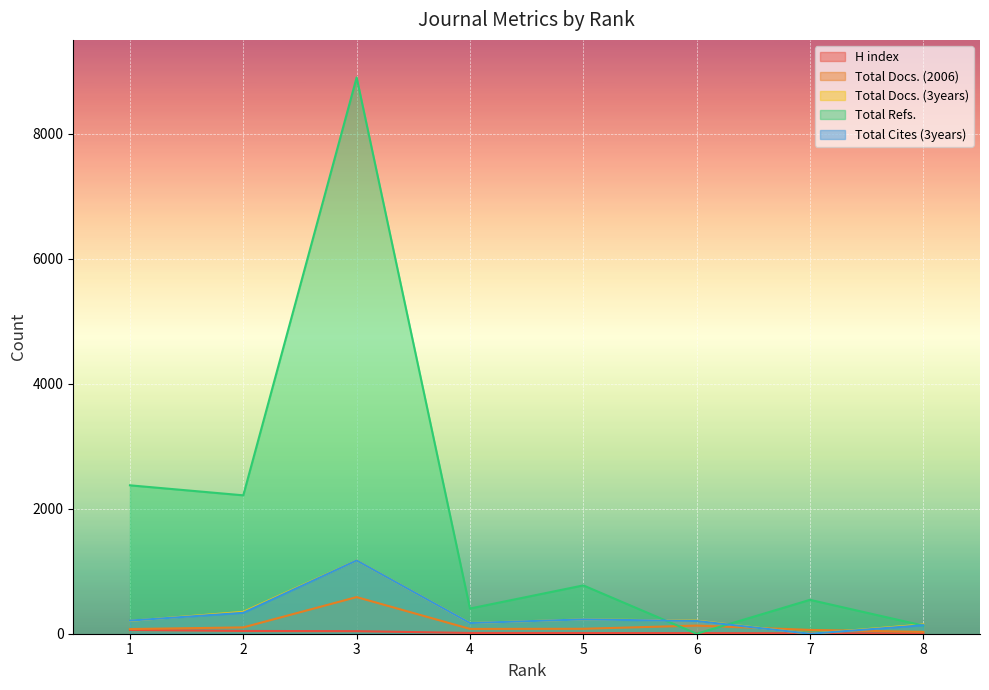

What is the spread (max minus min) of values at 3?

8858